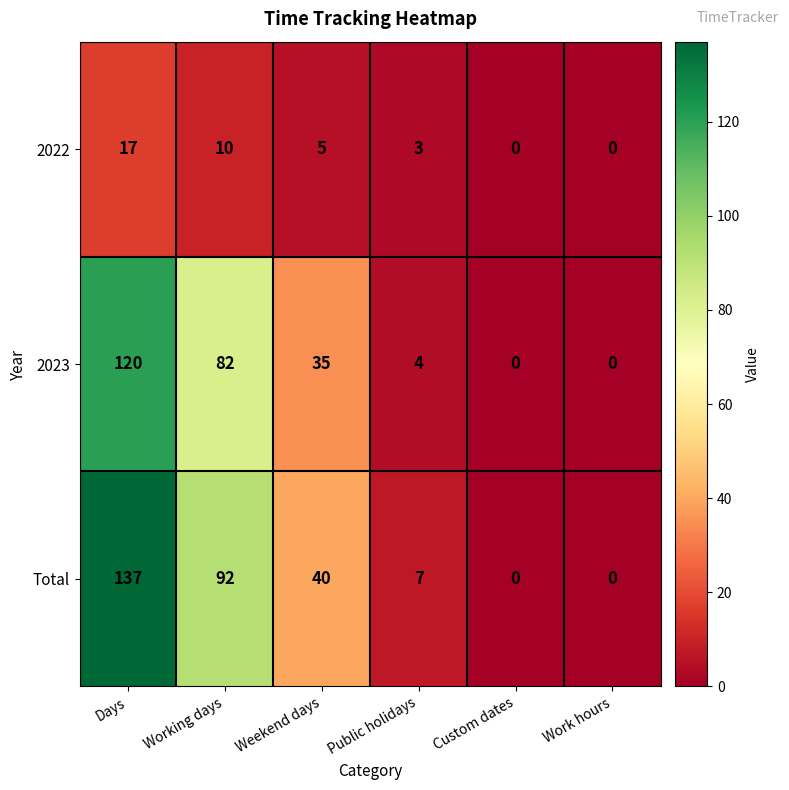

What is the greatest value displayed?

137